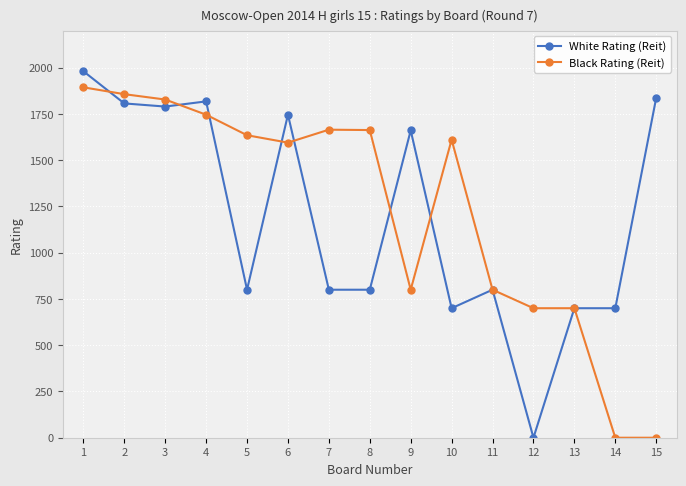

Which series has the largest range (max minus min)?

White Rating (Reit)